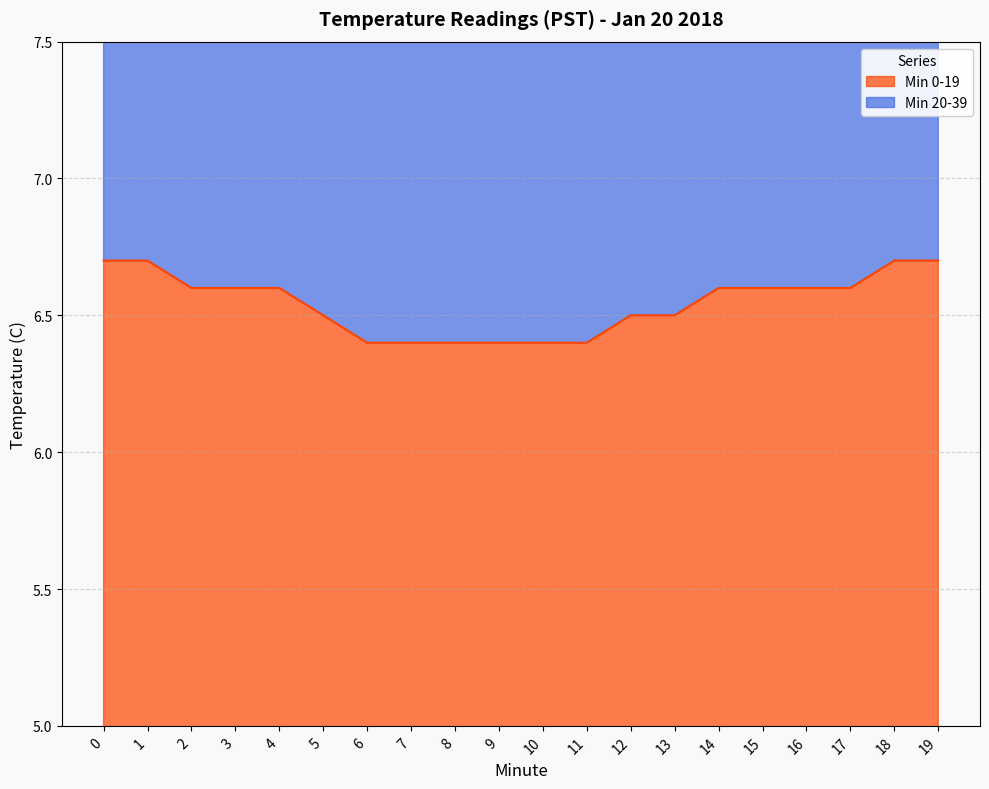

True or false: Min 0-19 has a value of 6.6 at 17.

True